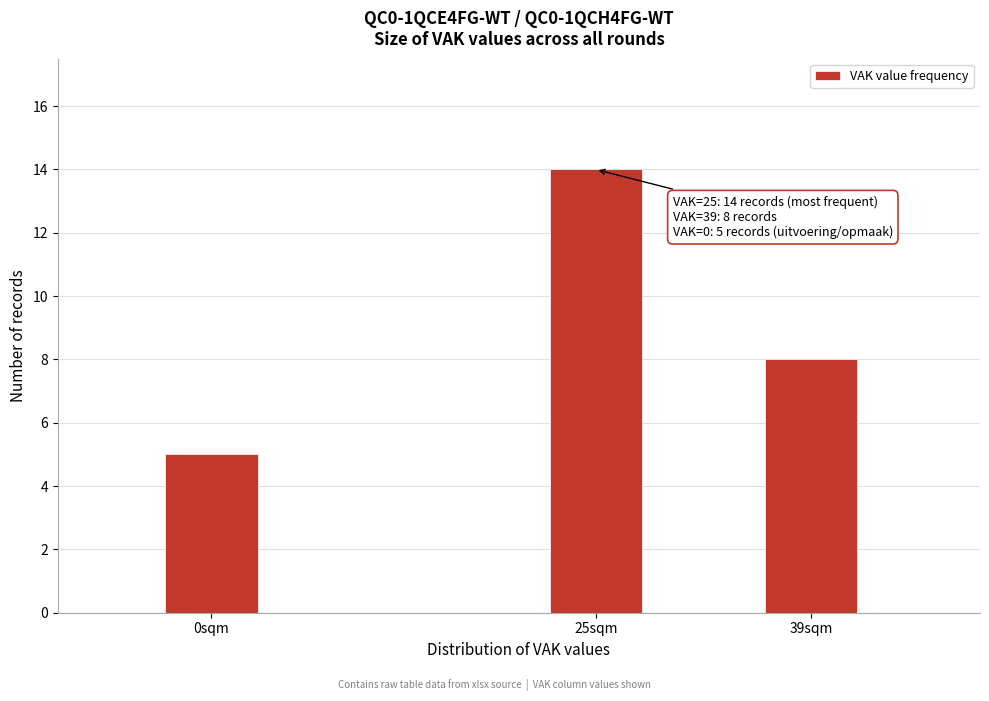

Reading left to right, what are all the values shown in this chart?

0sqm=5	25sqm=14	39sqm=8